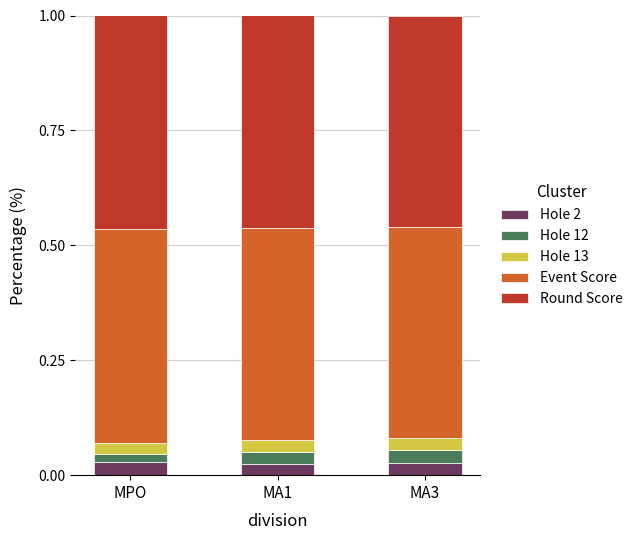

Count the Hole 2 values in the range 0 to 1.

3